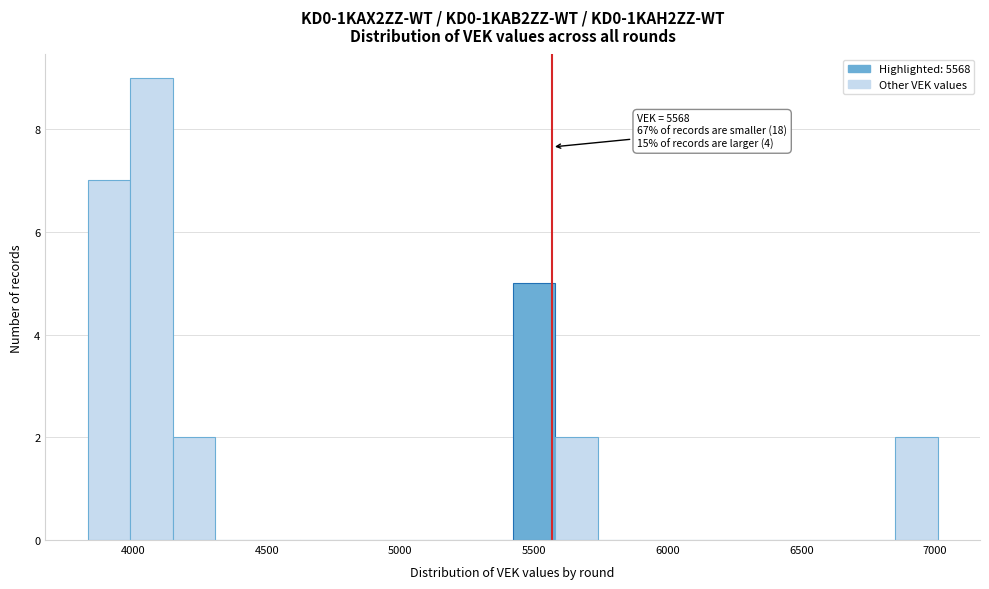

Read against the x-axis, roughly where is the centre of the tallest bar?

4050